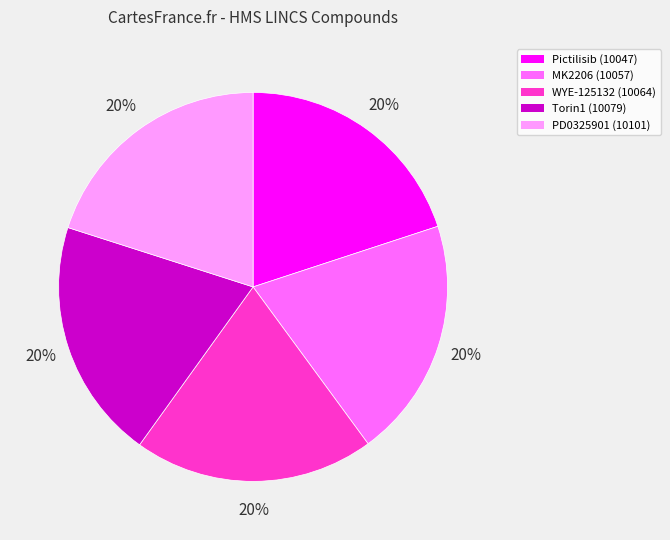

Is there a majority slice in this chart?

No